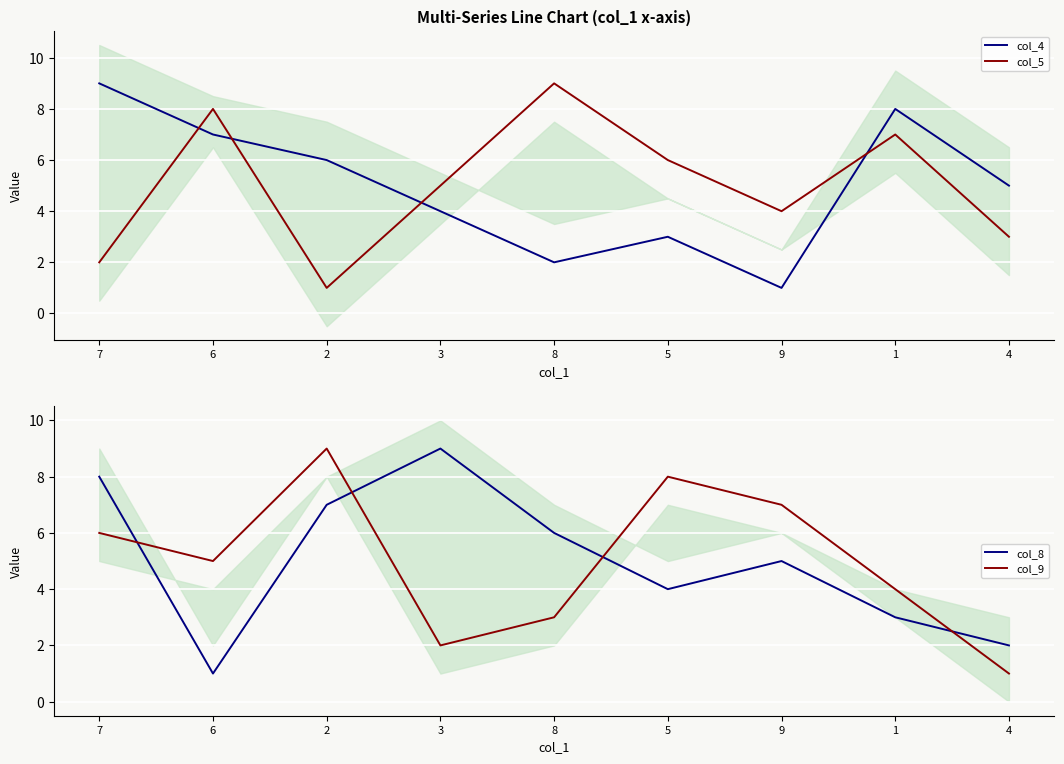

How many values in the col_5 series are below 5?

4